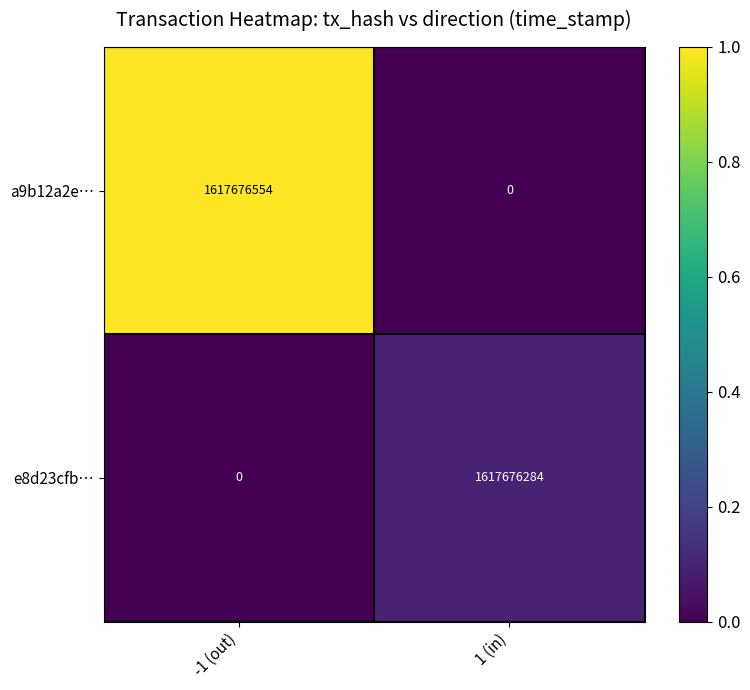

Which series has the largest total across all categories?

a9b12a2e…